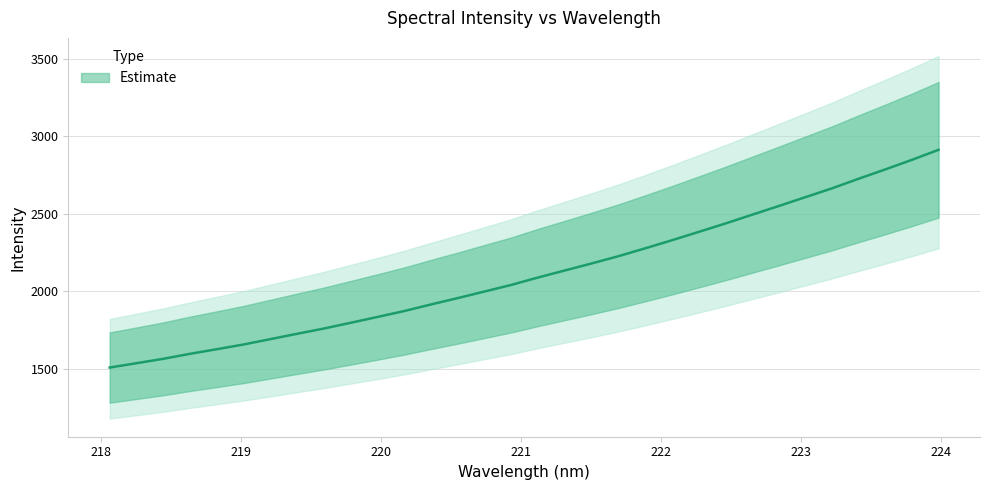

What is the average value?

2116.9